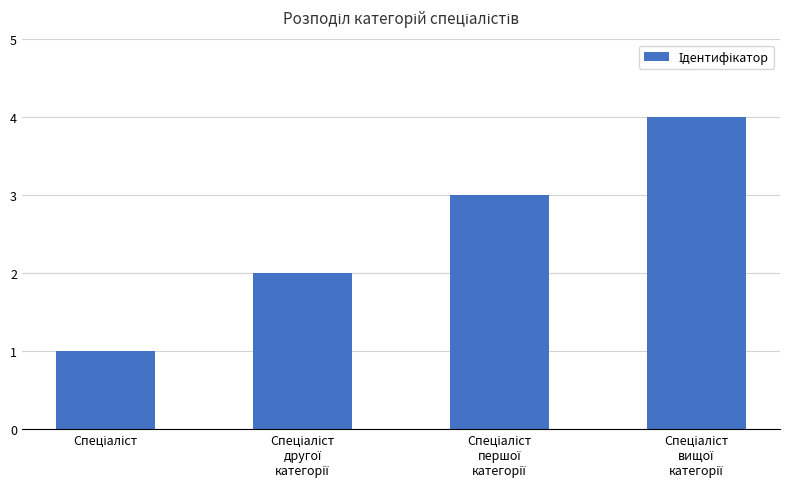

What is the greatest value displayed?

4